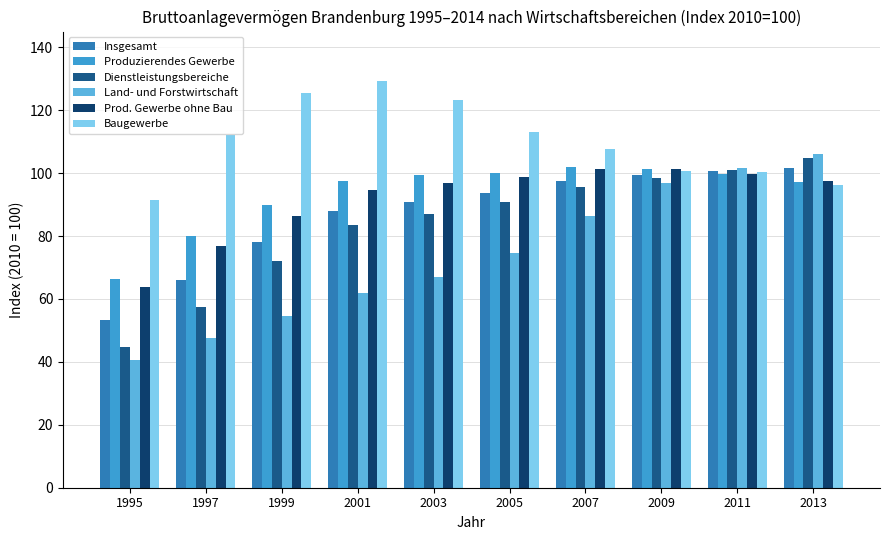

What is the difference between the maximum and minimum values in the Produzierendes Gewerbe series?

35.6